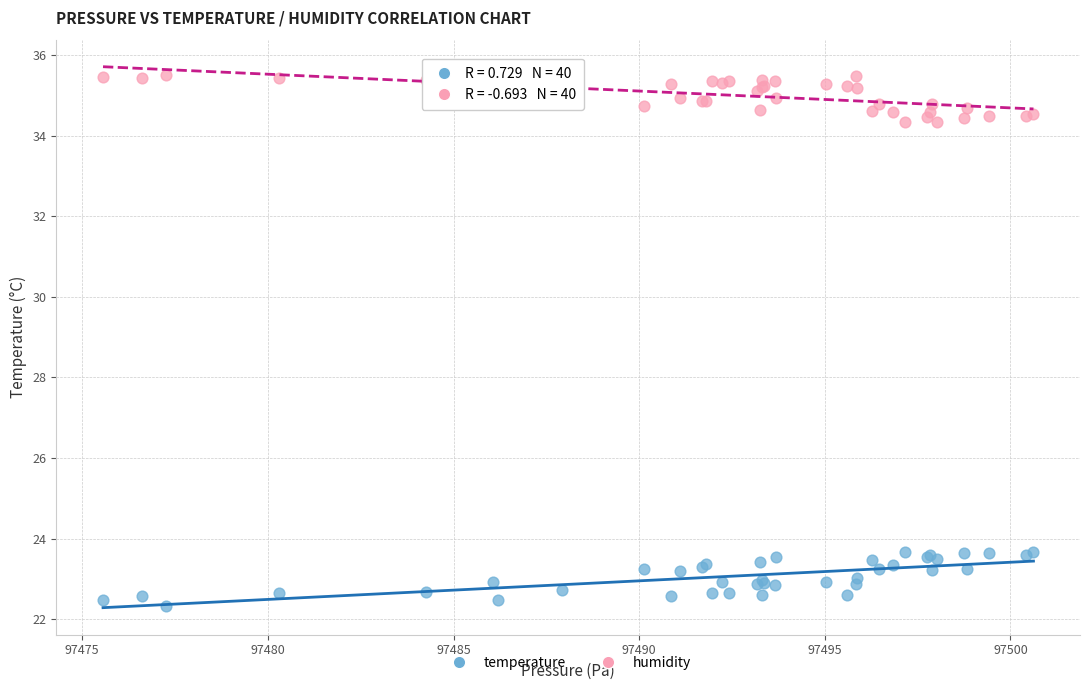

Which series reaches the maximum Y coordinate?

humidity